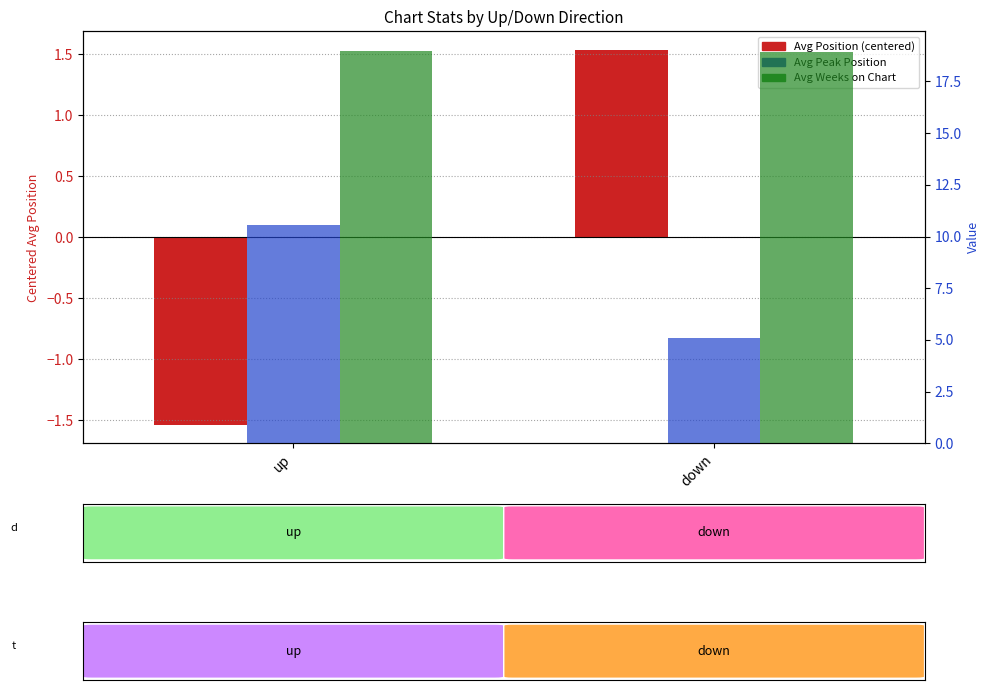

Does the chart contain stacked bars?

No